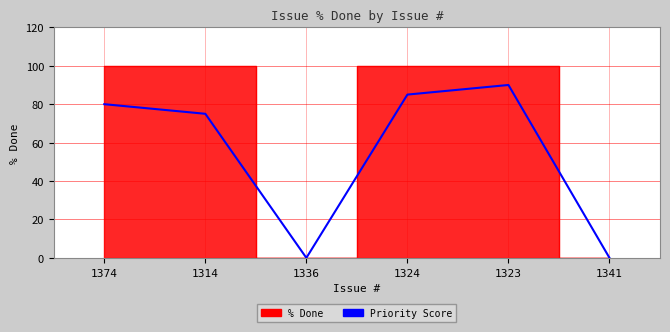

List the labels in order of value, largest first.

1323, 1324, 1374, 1314, 1336, 1341